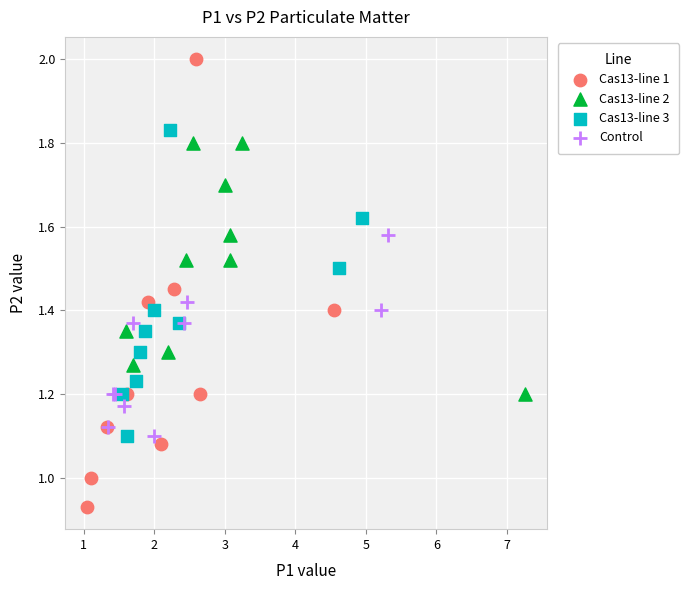

Which series contains the lowest Y value?

Cas13-line 1